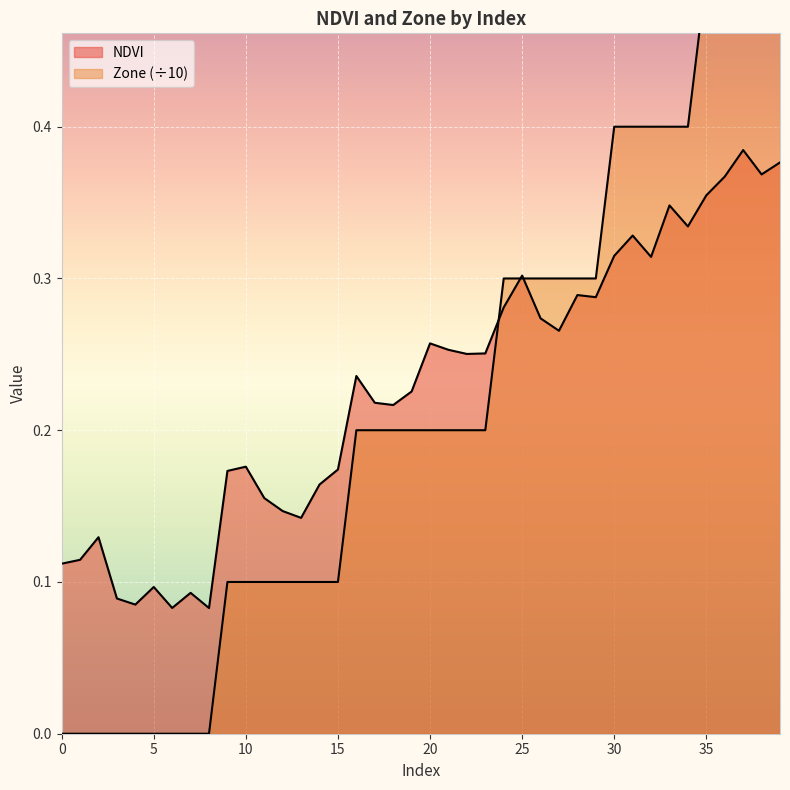

List the labels in order of Zone value, largest first.

35, 36, 37, 38, 39, 30, 31, 32, 33, 34, 24, 25, 26, 27, 28, 29, 16, 17, 18, 19, 20, 21, 22, 23, 9, 10, 11, 12, 13, 14, 15, 0, 1, 2, 3, 4, 5, 6, 7, 8